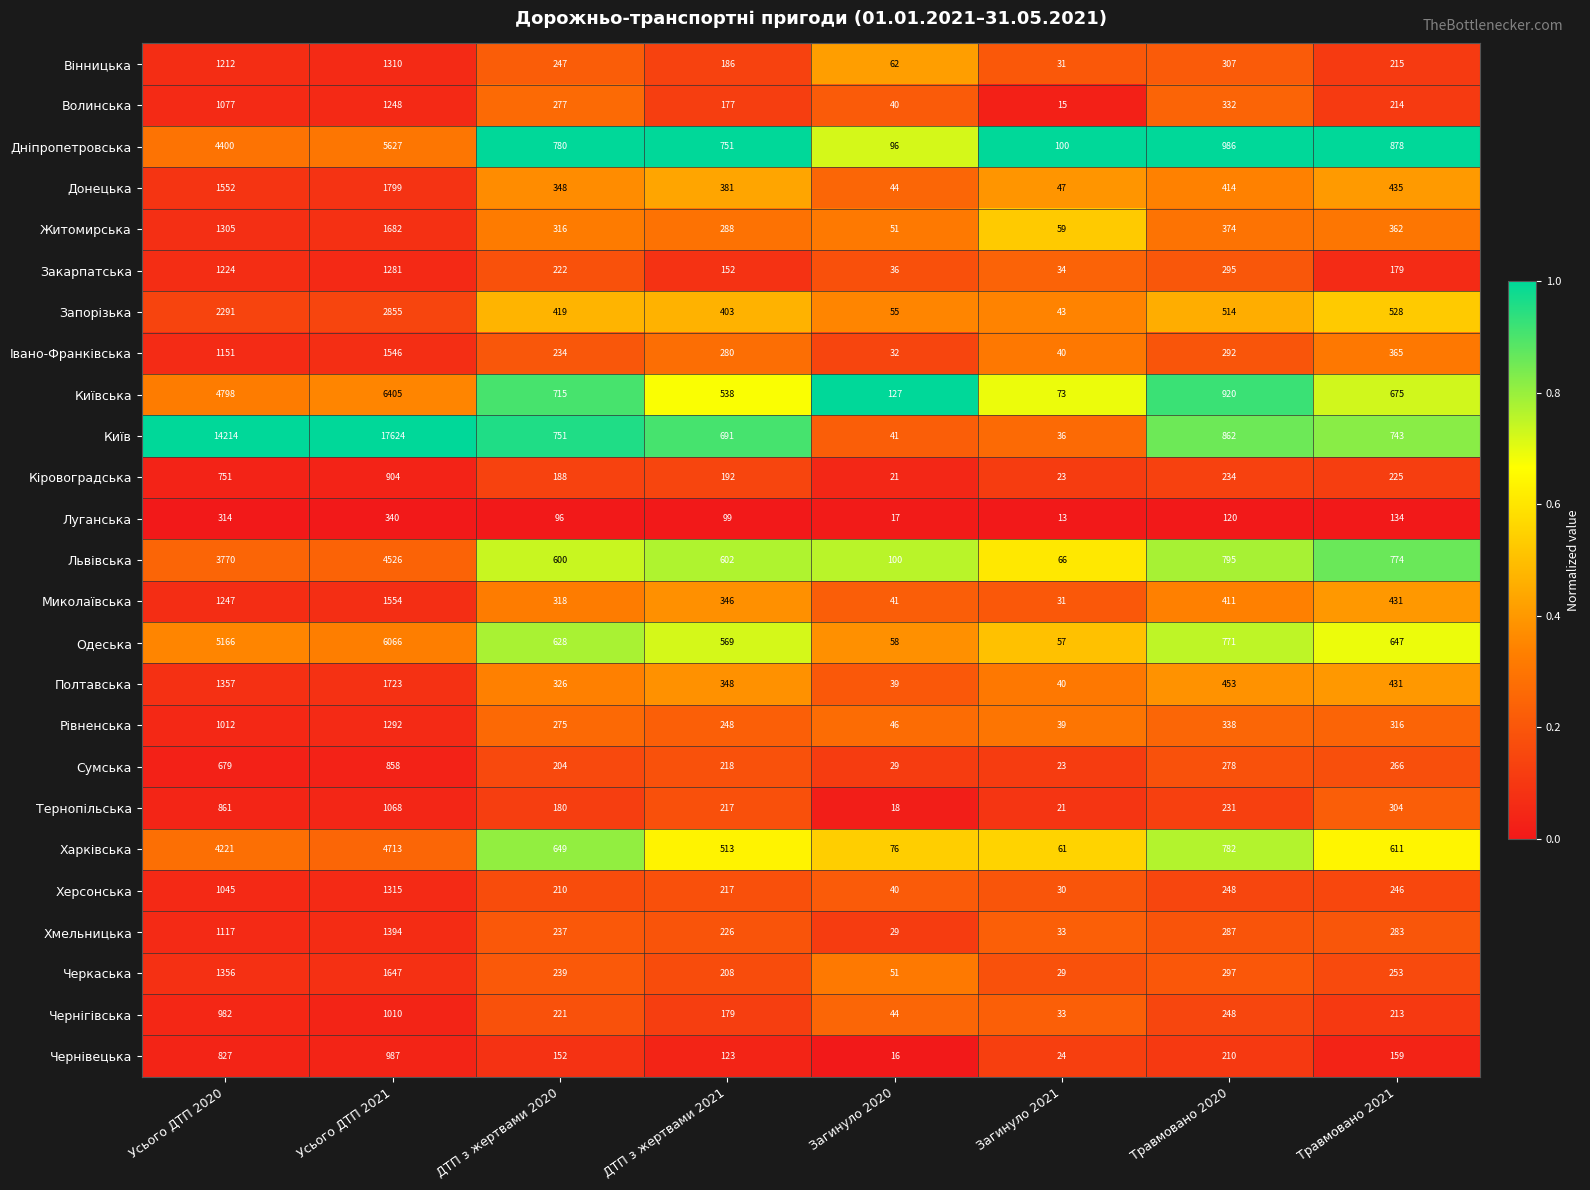

The value of Херсонська at ДТП з жертвами 2020 is 135. True or false?

False